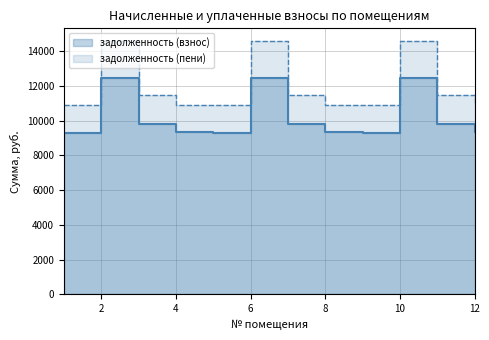

How many data points in задолженность (пени) are above 11482?

6